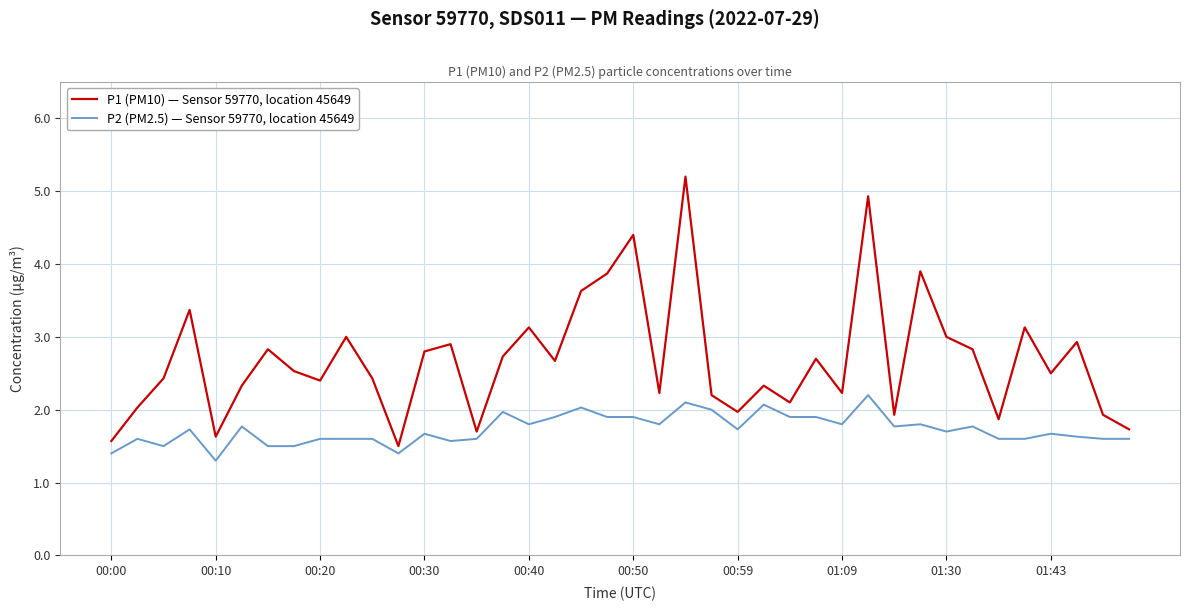

List the series in order of their peak value, highest first.

P1 (PM10) — Sensor 59770, location 45649, P2 (PM2.5) — Sensor 59770, location 45649